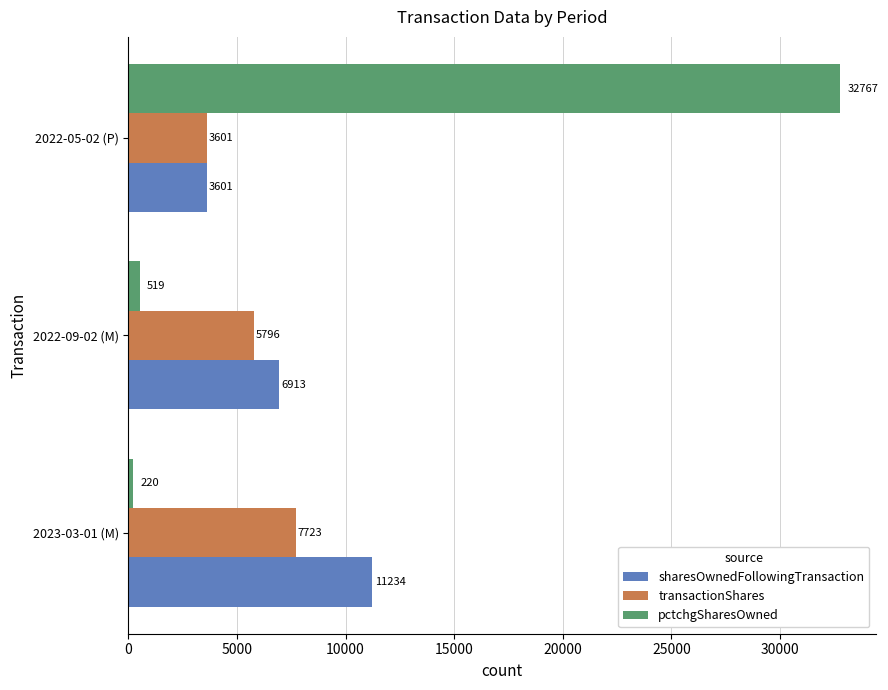

Which series changed the most between 2022-09-02 (M) and 2022-05-02 (P)?

pctchgSharesOwned